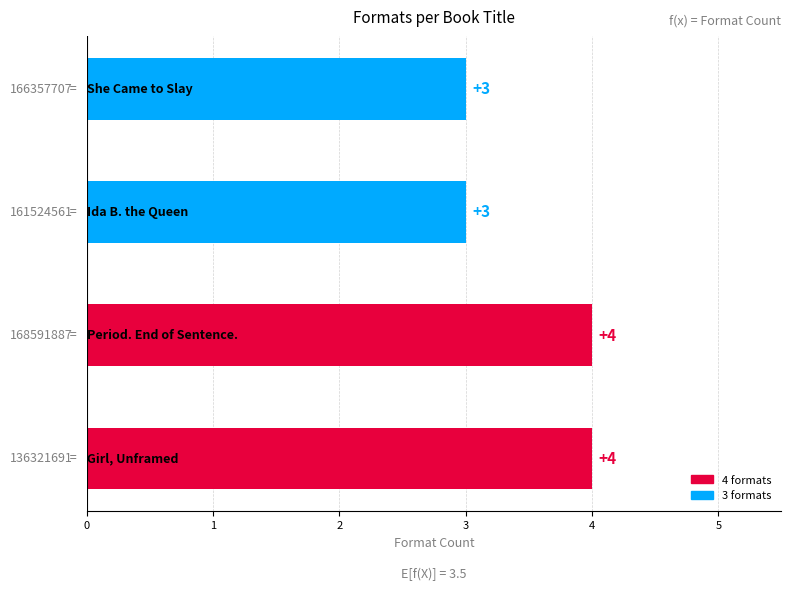

What is the average value?

4